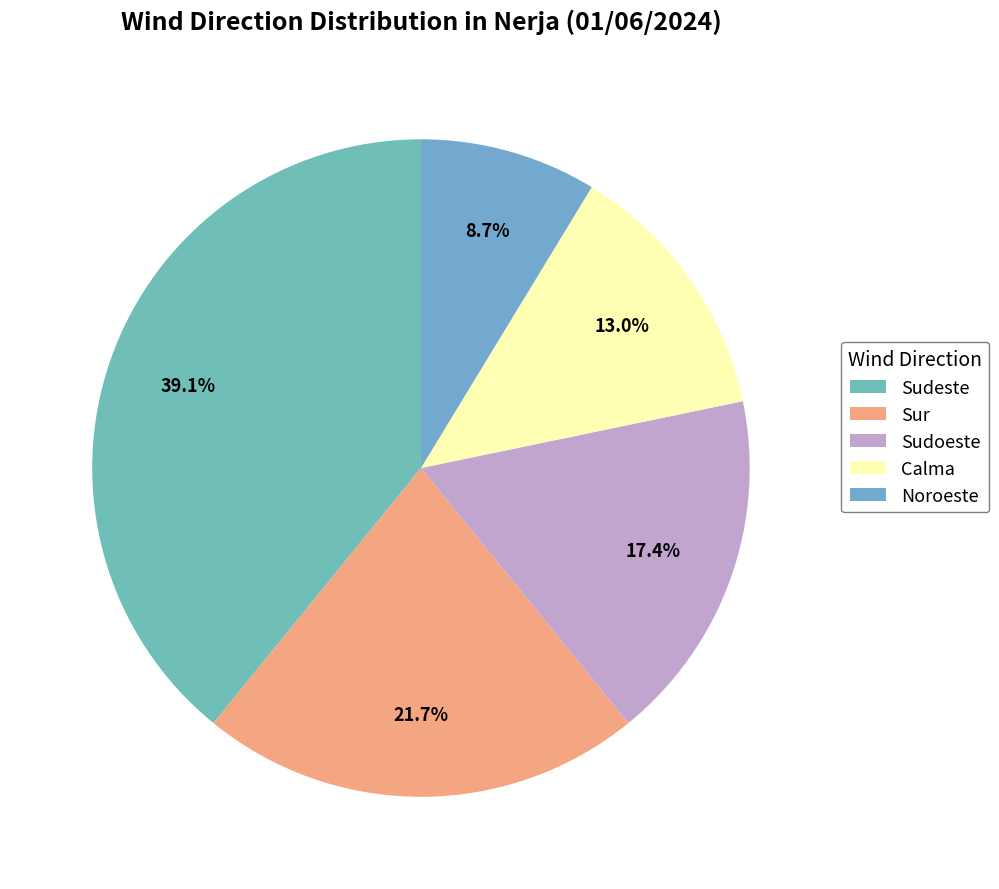

Does Calma account for over 50% of the chart?

No